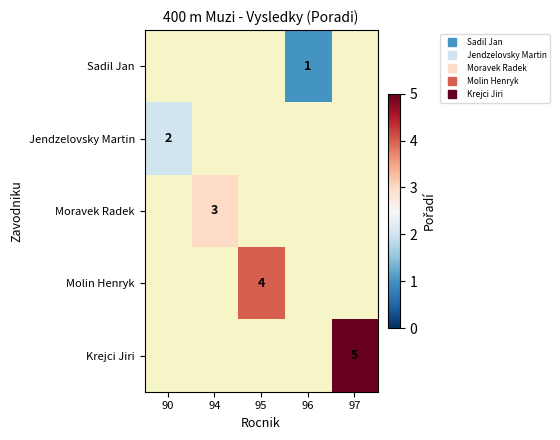

Is the value of Moravek Radek at 96 greater than the value of Sadil Jan at 94?

No